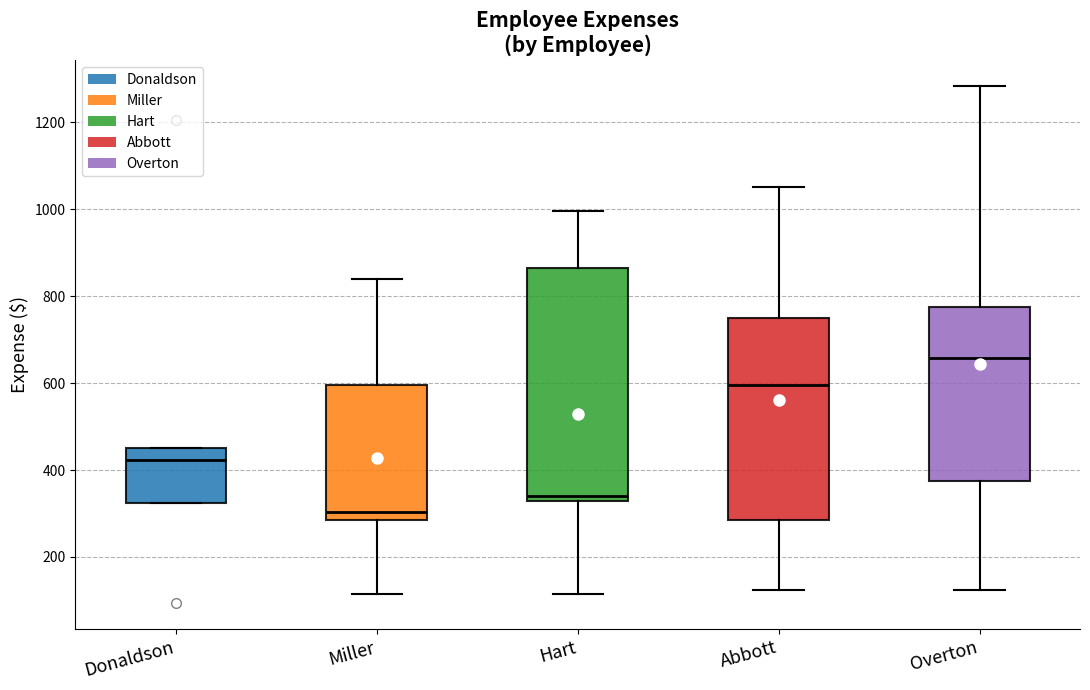

Which box has the lowest median line?

Miller